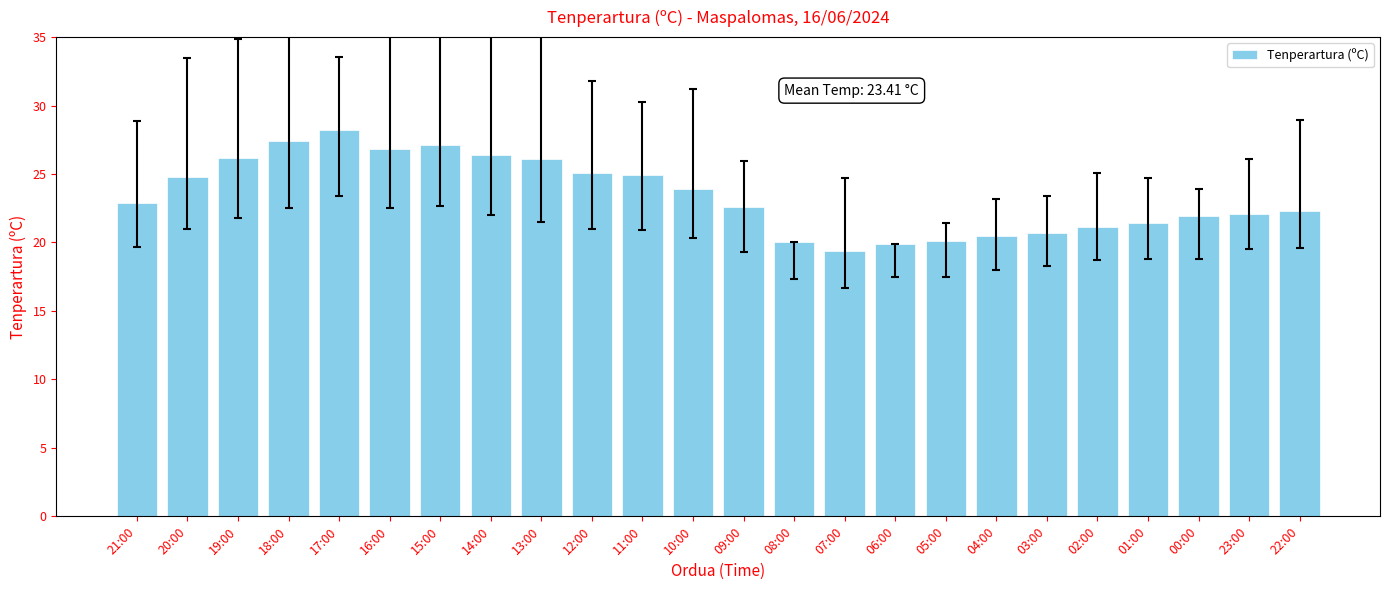

What is the average value?

23.4